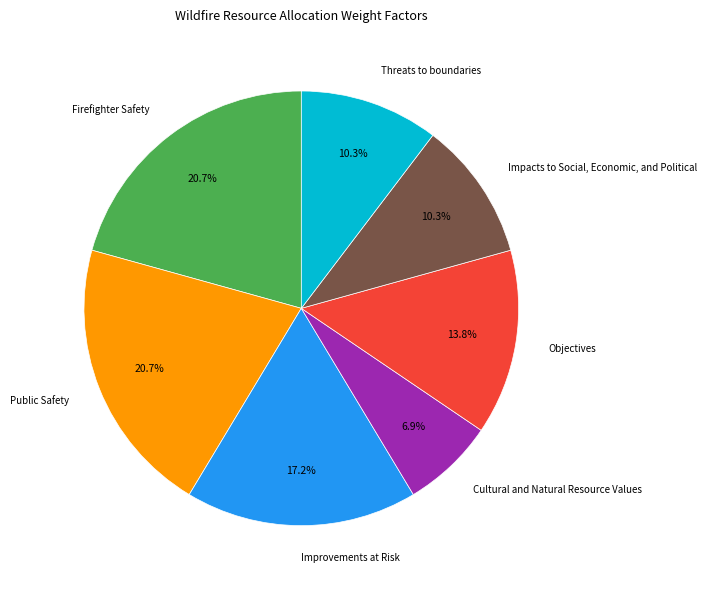

What is the smallest slice in the pie chart?

Cultural and Natural Resource Values